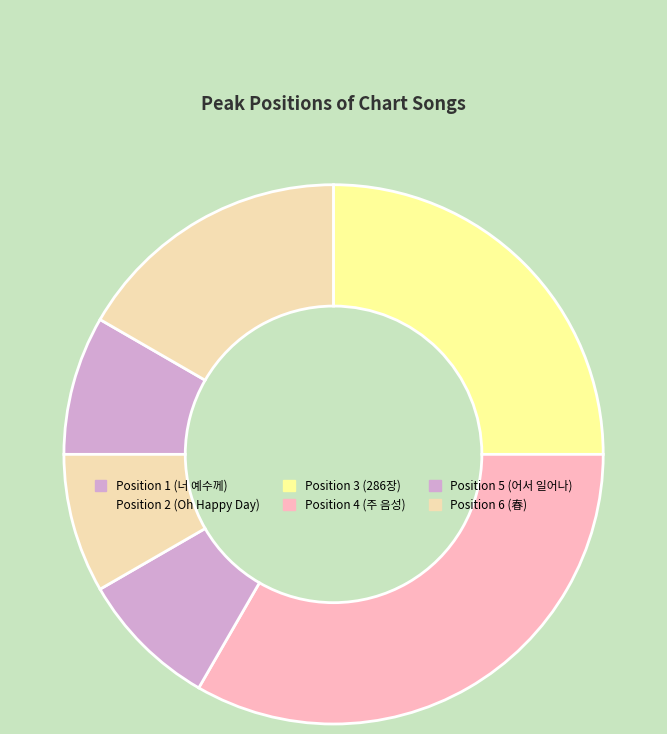

How many slices are in this pie chart?

6